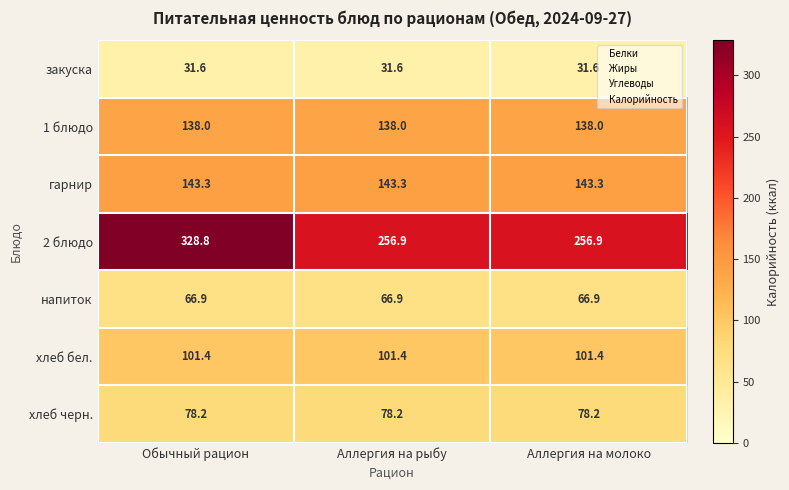

Reading left to right, transcribe all the data shown in this chart.

закуска: Обычный рацион=31.6	Аллергия на рыбу=31.6	Аллергия на молоко=31.6
1 блюдо: Обычный рацион=138.0	Аллергия на рыбу=138.0	Аллергия на молоко=138.0
гарнир: Обычный рацион=143.3	Аллергия на рыбу=143.3	Аллергия на молоко=143.3
2 блюдо: Обычный рацион=328.8	Аллергия на рыбу=256.9	Аллергия на молоко=256.9
напиток: Обычный рацион=66.9	Аллергия на рыбу=66.9	Аллергия на молоко=66.9
хлеб бел.: Обычный рацион=101.4	Аллергия на рыбу=101.4	Аллергия на молоко=101.4
хлеб черн.: Обычный рацион=78.2	Аллергия на рыбу=78.2	Аллергия на молоко=78.2